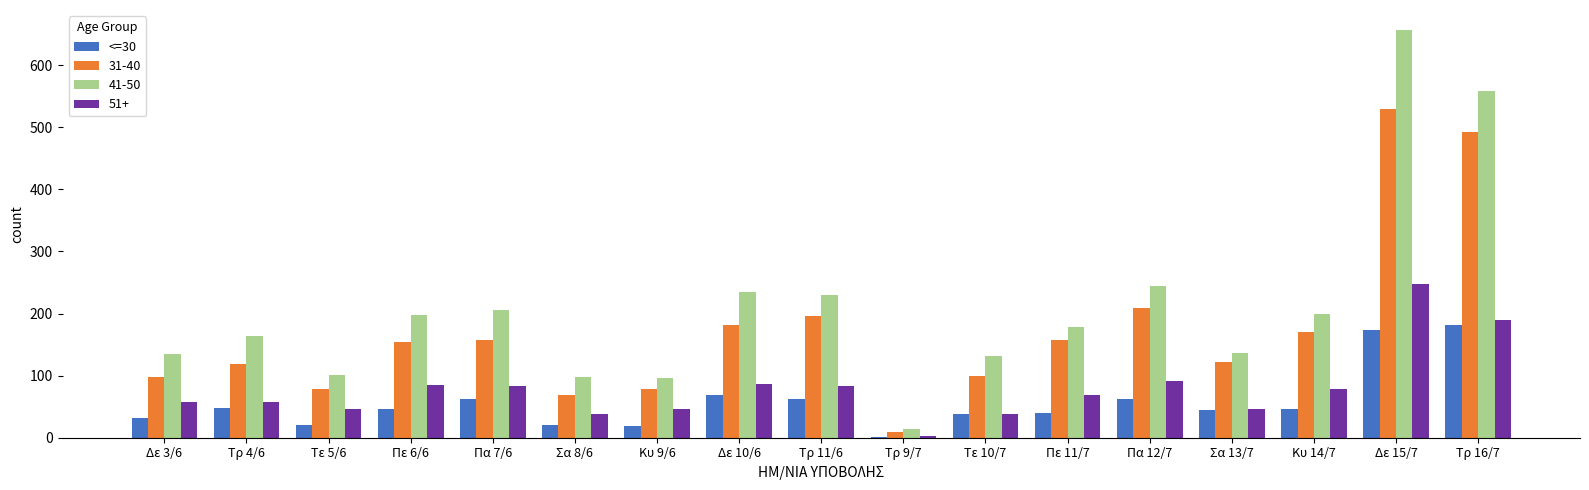

The value of 31-40 at Κυ 14/7 is 279. True or false?

False